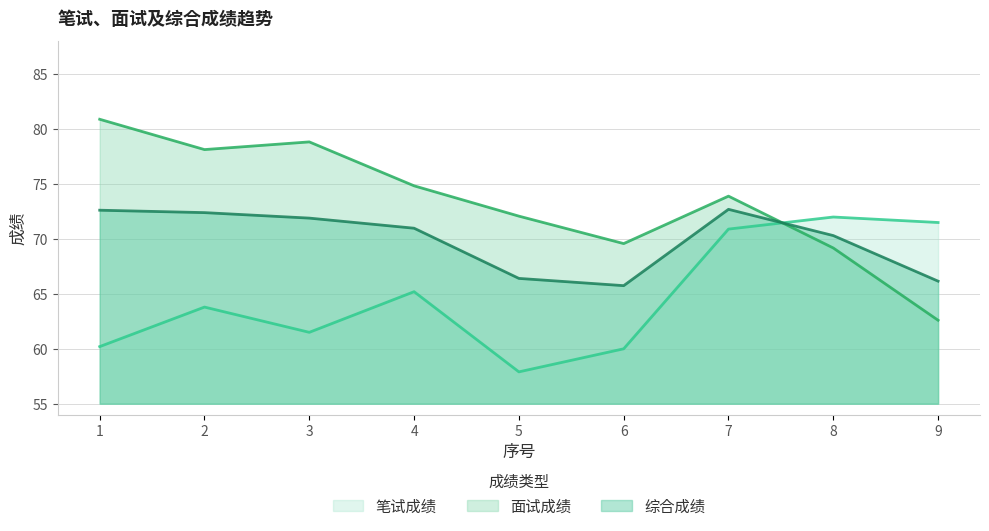

What is the difference between the second highest and second lowest values in the 面试成绩 series?

9.7